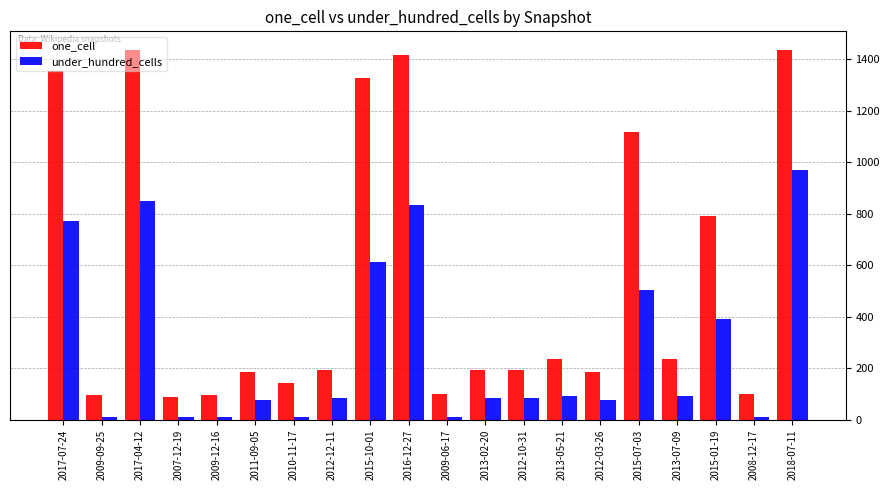

Read the under_hundred_cells value at 2017-04-12.

850